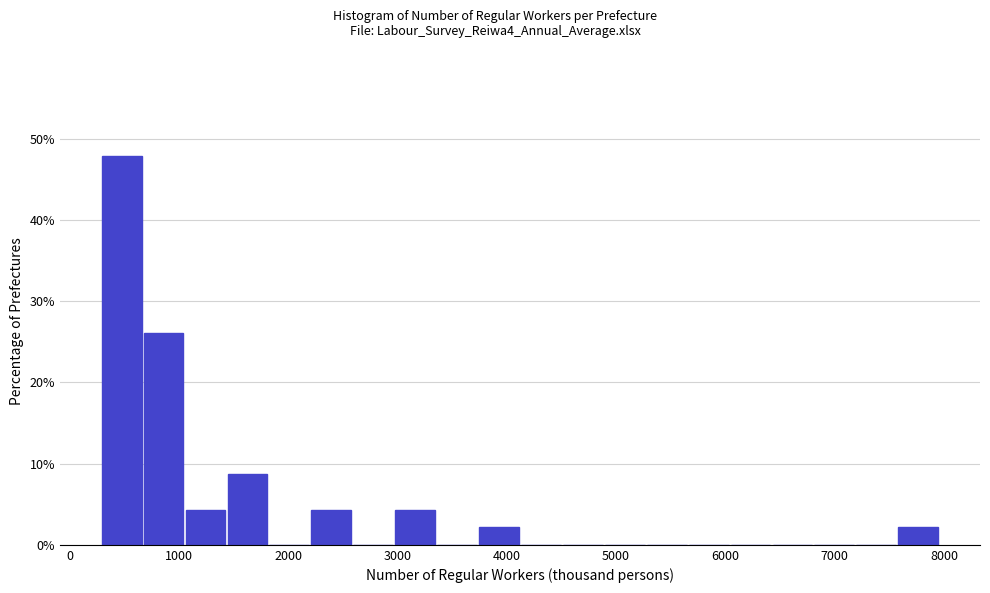

Around what value on the x-axis is the tallest bar? Give the approximate position of its centre, as read against the axis.

500